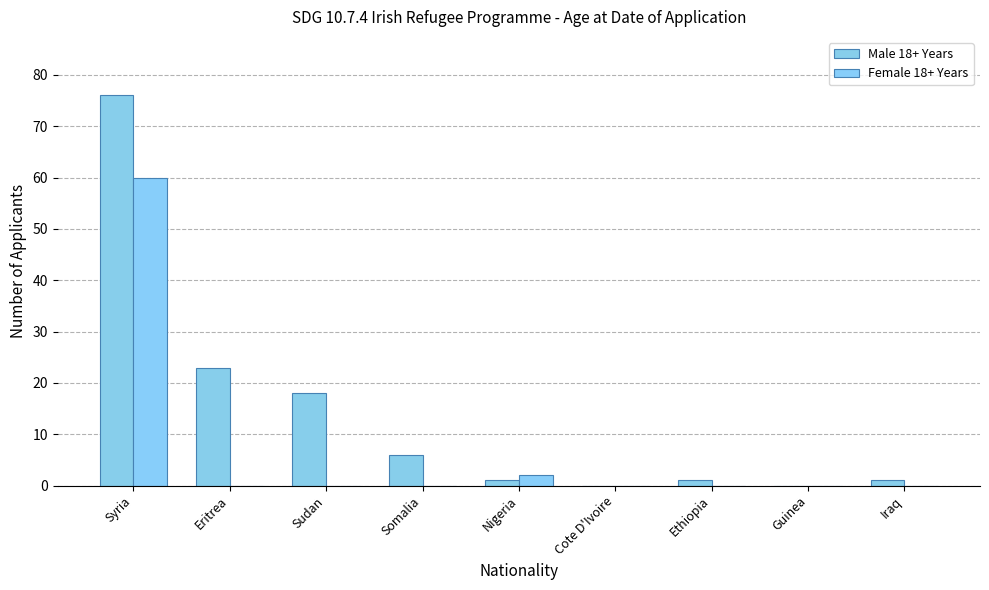

At which label does Male 18+ Years first exceed 1?

Syria